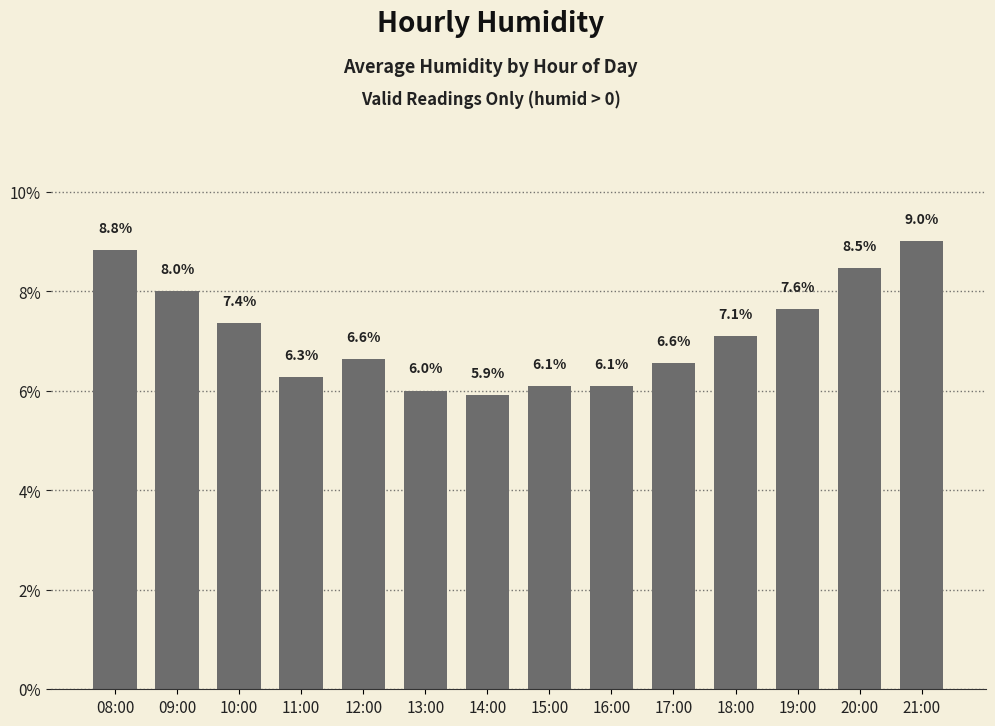

Read the value at 19:00.

7.6